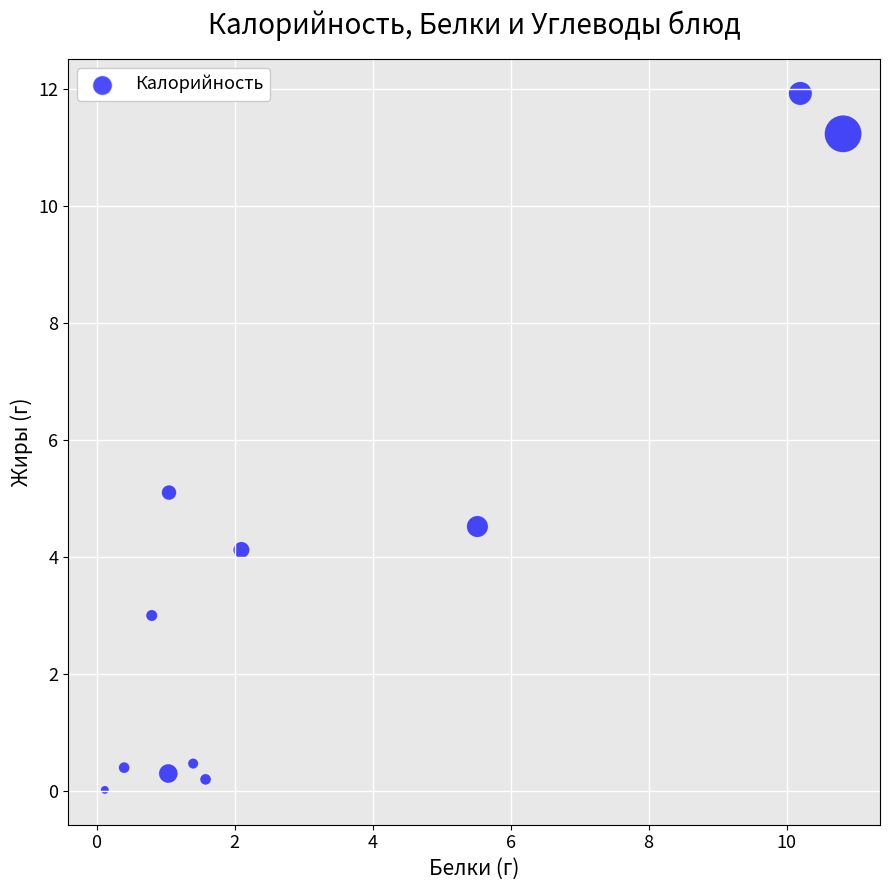

What is the average Y value?

3.8